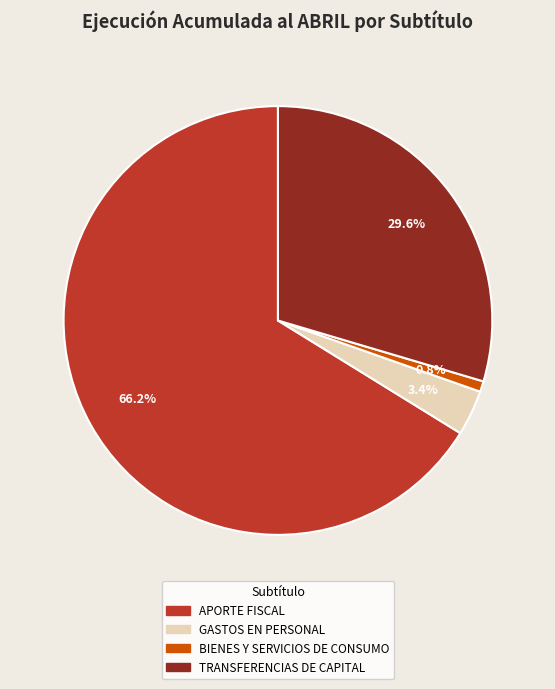

Is APORTE FISCAL the majority of the pie?

Yes